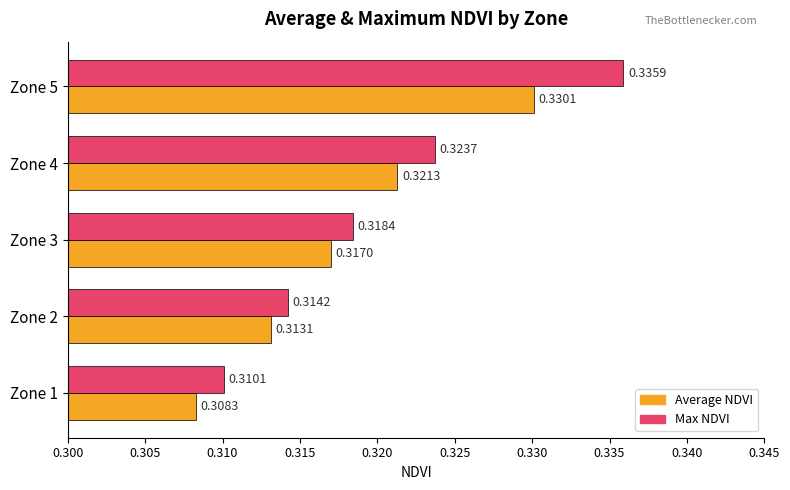

Which series has the largest range (max minus min)?

Max NDVI